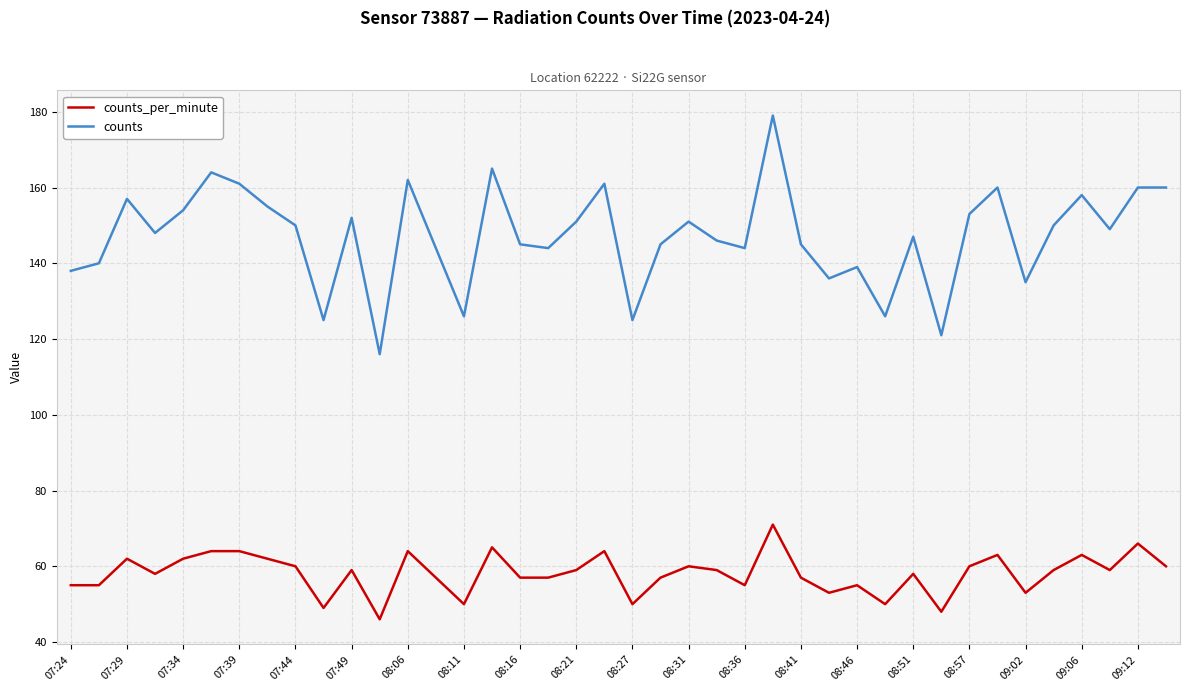

What is the smallest value displayed?

46